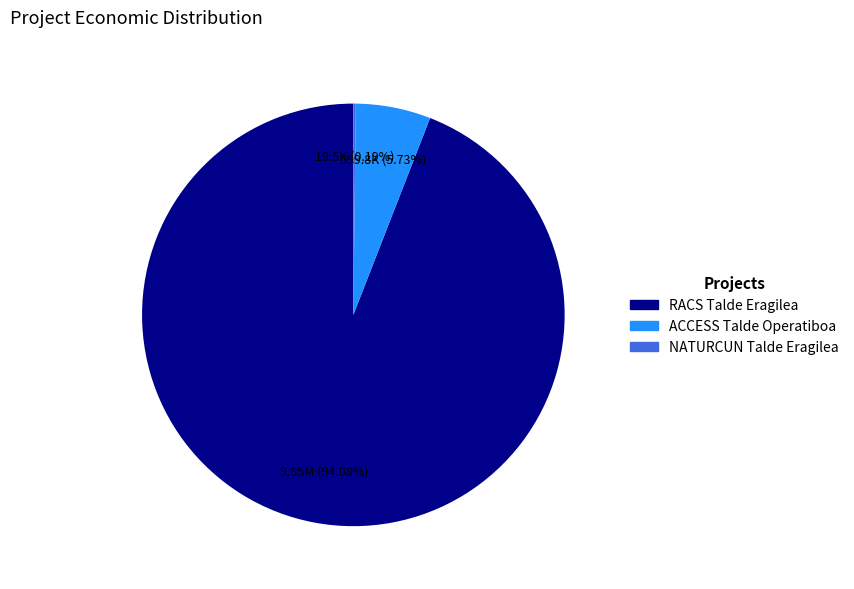

Is the sum of ACCESS Talde Operatiboa and RACS Talde Eragilea greater than half?

Yes